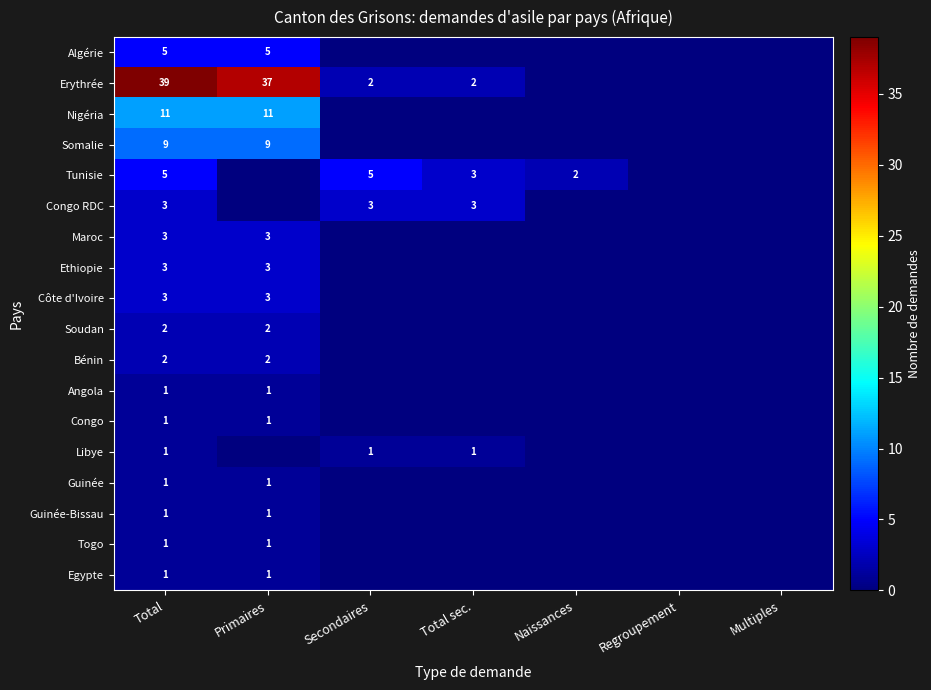

Is it true that Erythrée equals 64 at Total?

False